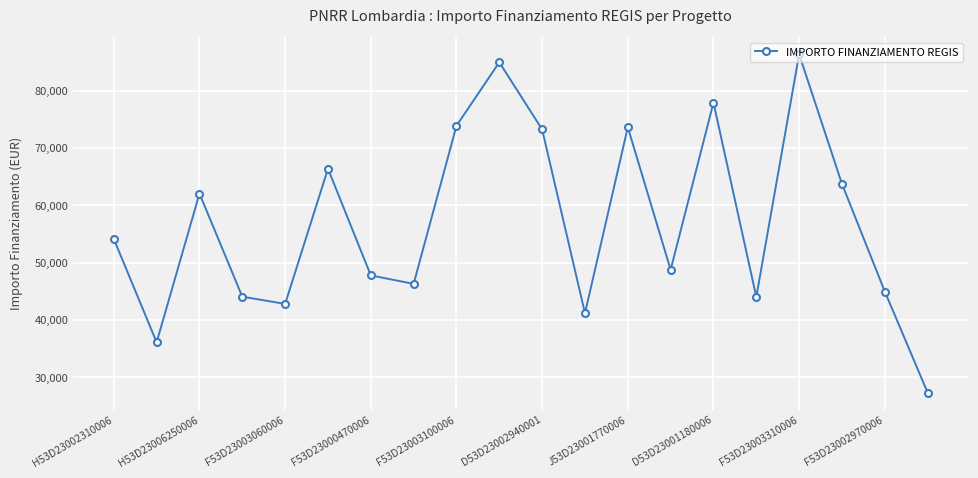

True or false: the data has more than 2 interior local peaks.

True